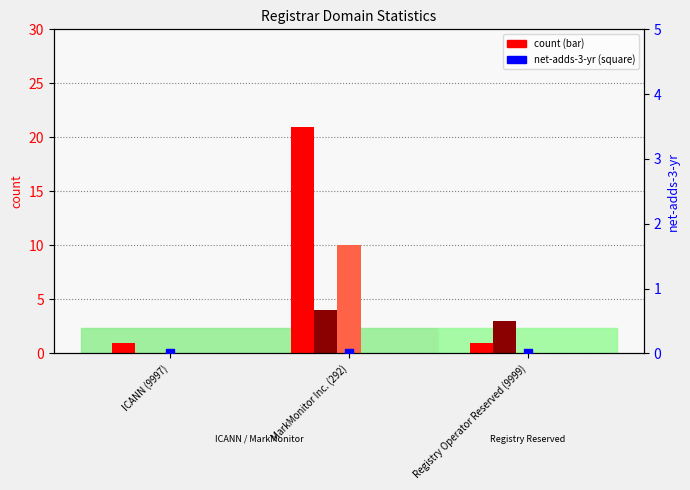

Which series contains the lowest Y value?

total-nameservers